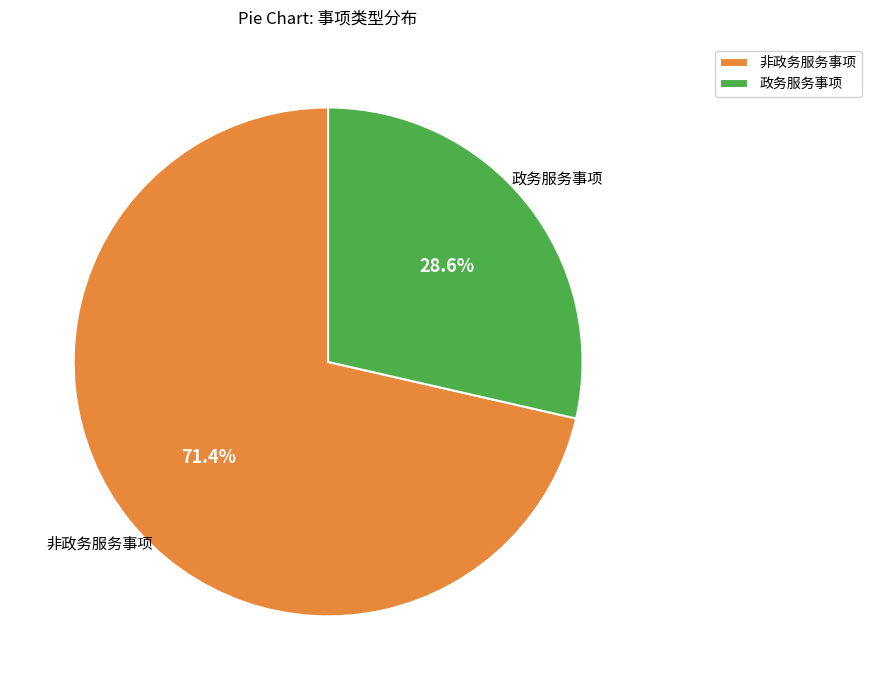

Does any single category account for the majority?

Yes